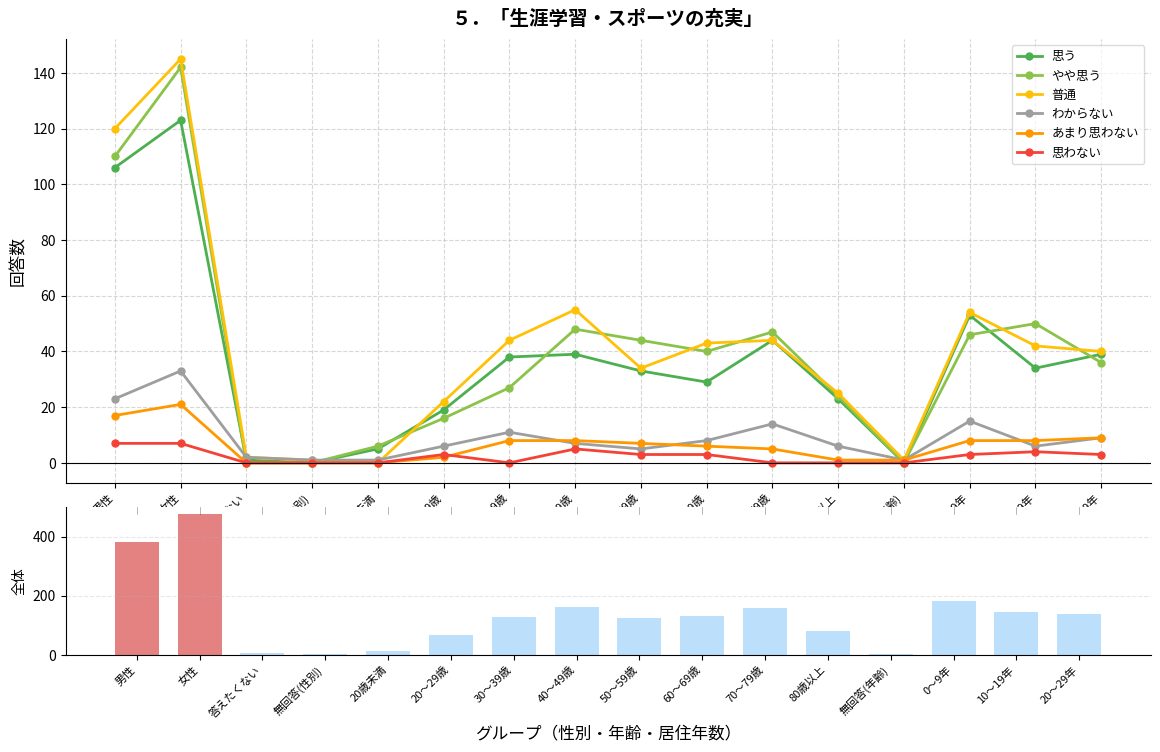

What is the greatest value displayed?

145